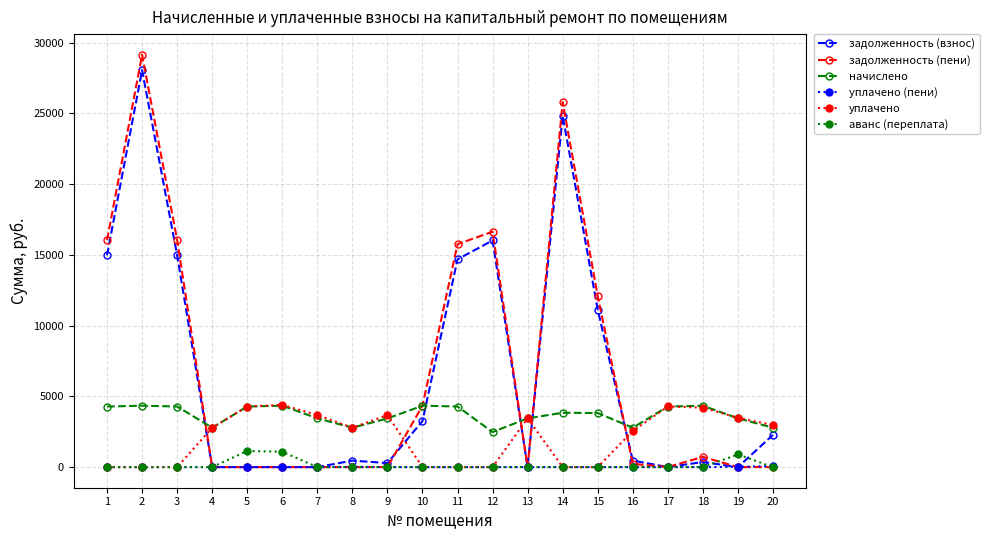

What is the total value across all series at 3?

35299.0